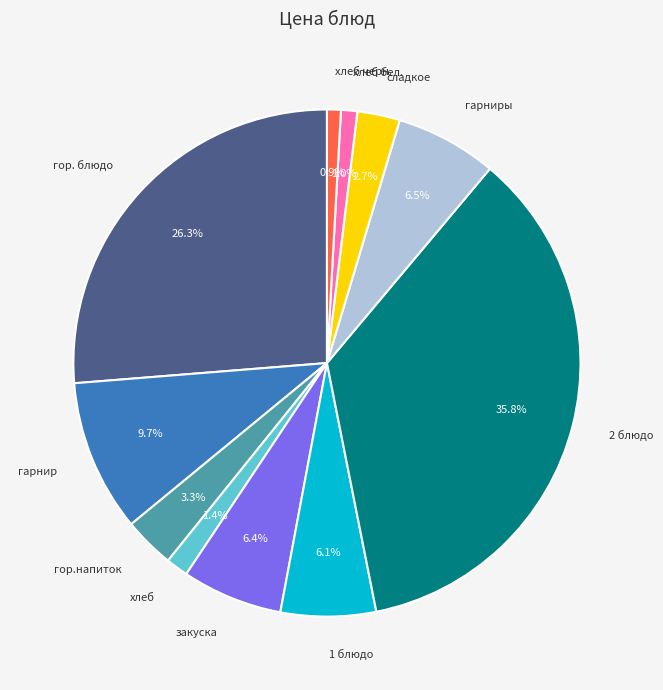

Count the number of slices in the pie.

11